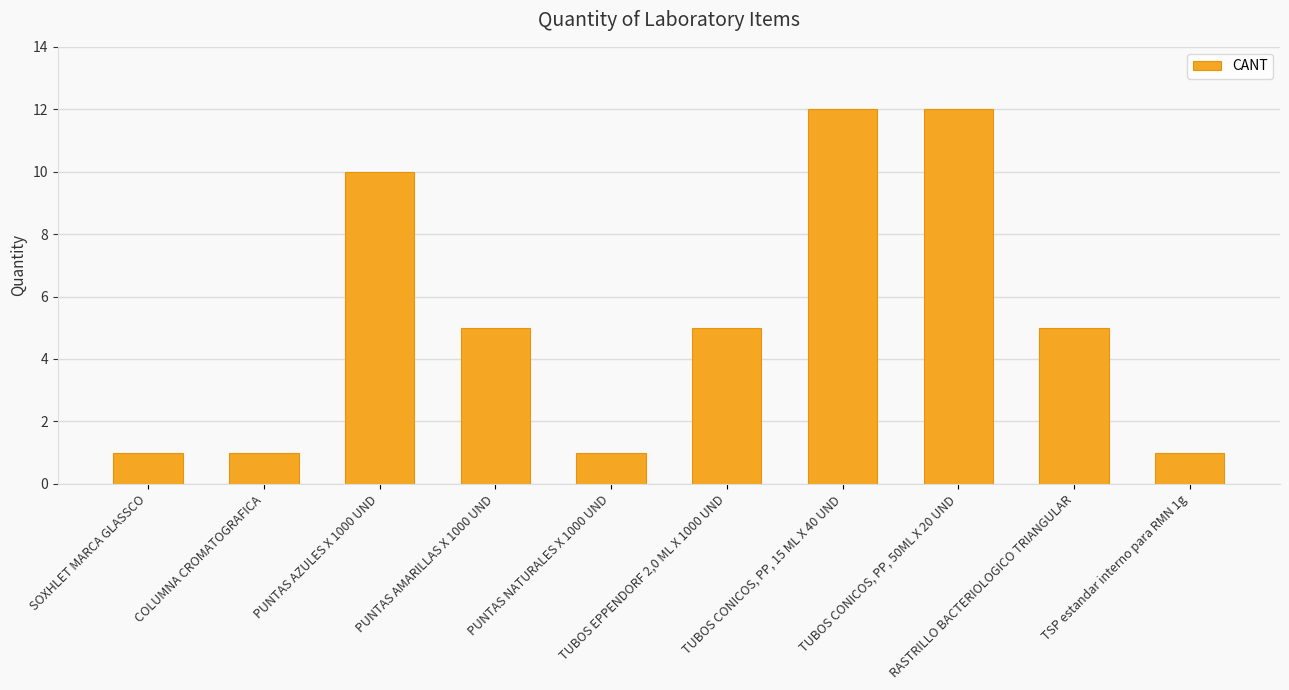

True or false: the data shows 8 at TUBOS CONICOS, PP, 50ML X 20 UND.

False